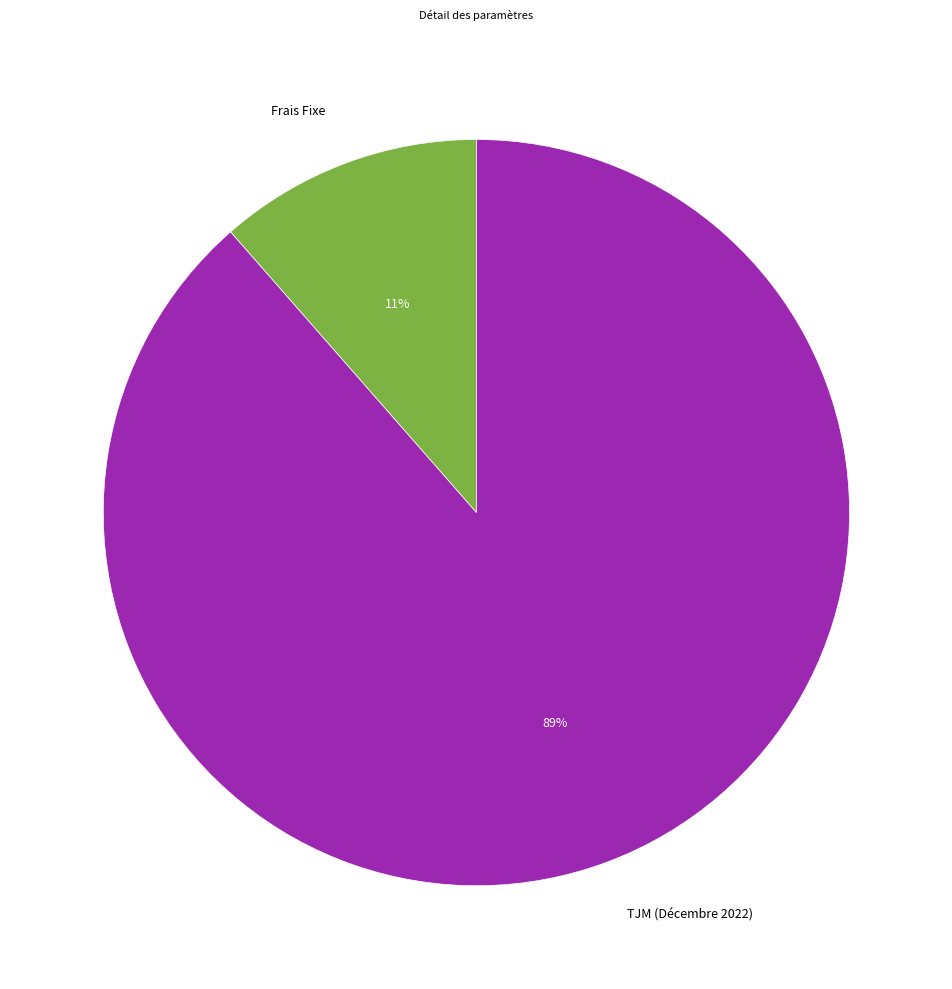

Does TJM (Décembre 2022) represent more than half of the total?

Yes